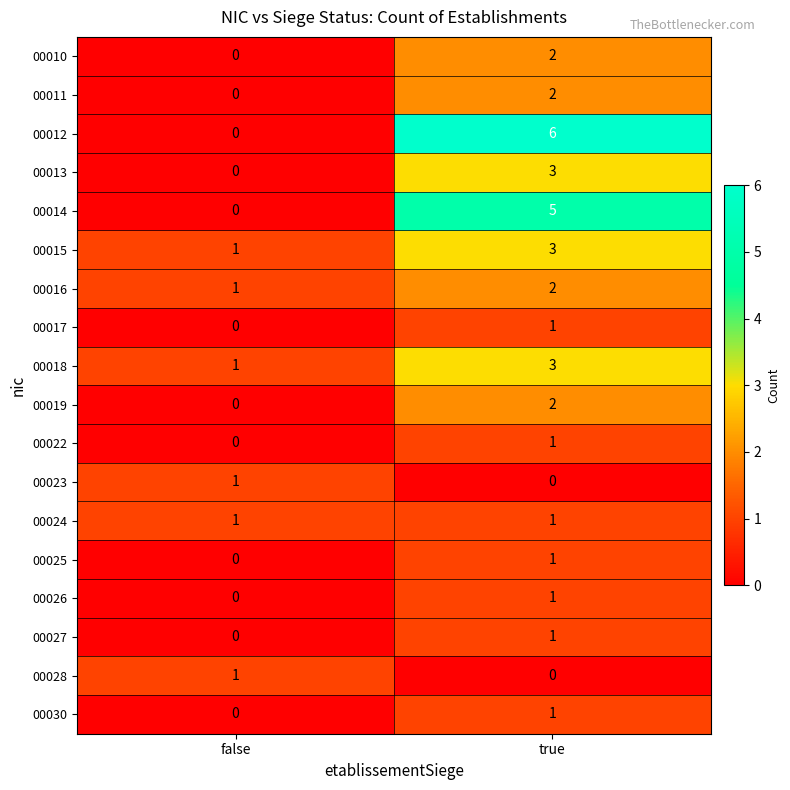

The 00024 series shows 2 at false. True or false?

False